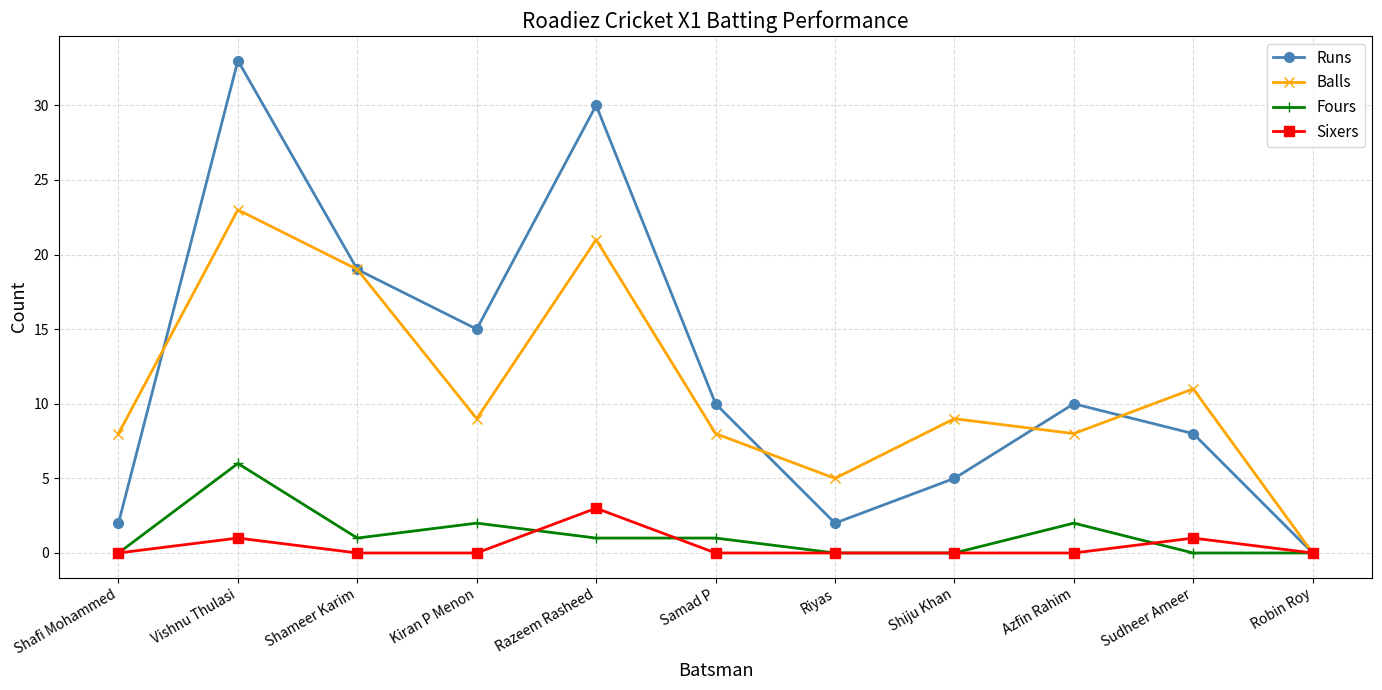

At Kiran P Menon, list the series in order from largest to smallest.

Runs, Balls, Fours, Sixers